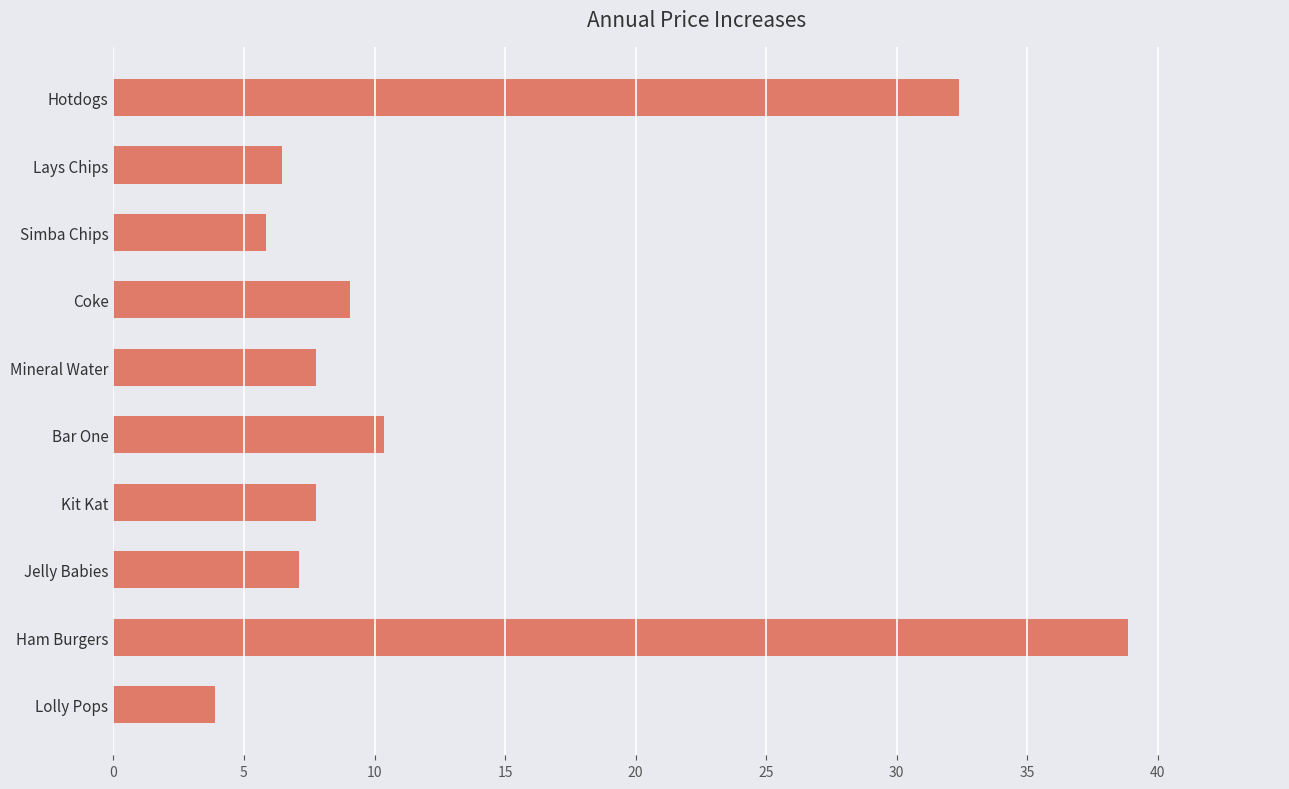

Reading bottom to top, list all the values displayed in this chart.

Lolly Pops=3.9	Ham Burgers=38.8	Jelly Babies=7.1	Kit Kat=7.8	Bar One=10.4	Mineral Water=7.8	Coke=9.1	Simba Chips=5.8	Lays Chips=6.5	Hotdogs=32.4